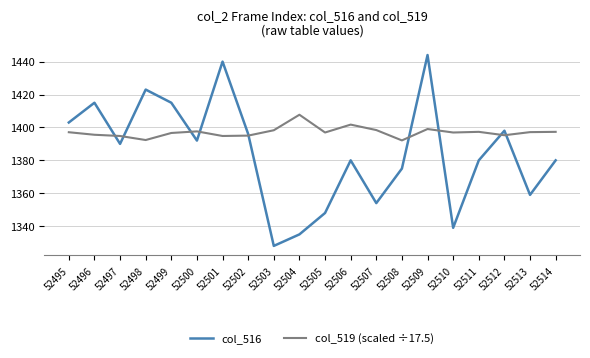

The value of col_519 (scaled ÷17.5) at 52498 is 1392.3. True or false?

True